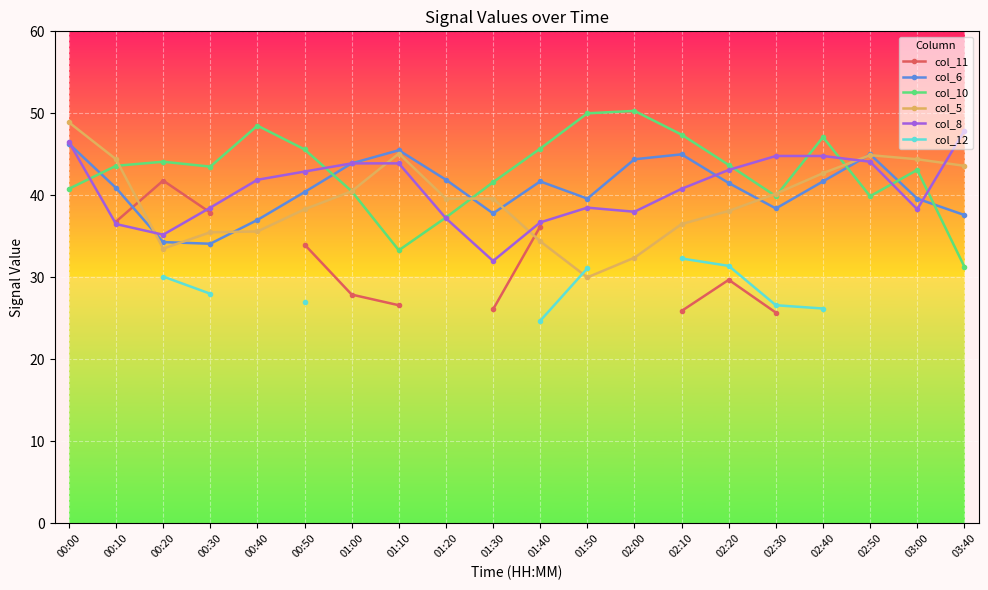

What is the lowest value of the col_6 series?

34.1